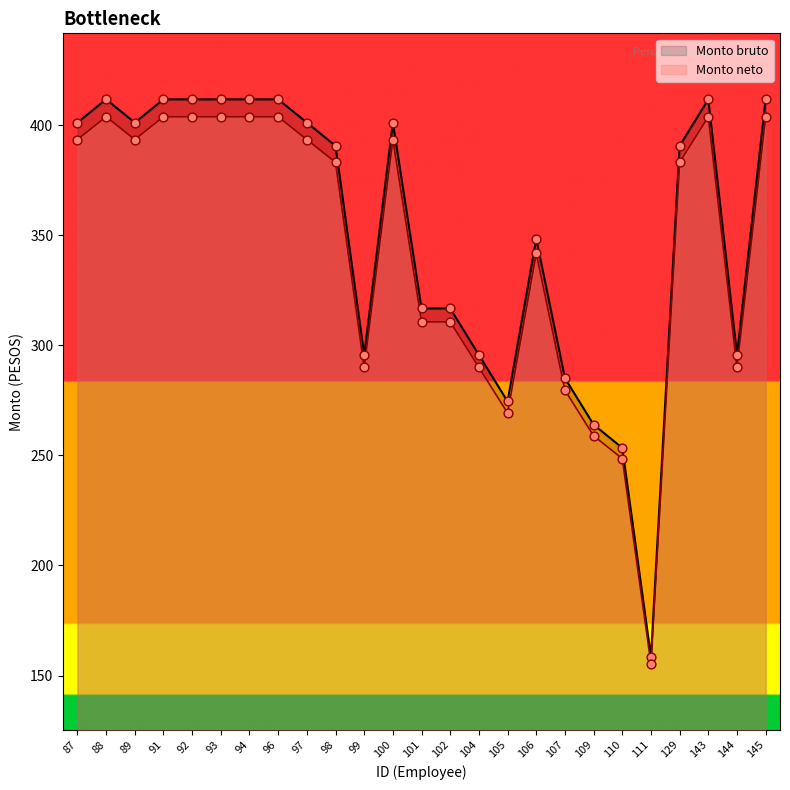

At which category is the sum across all series the highest?

88